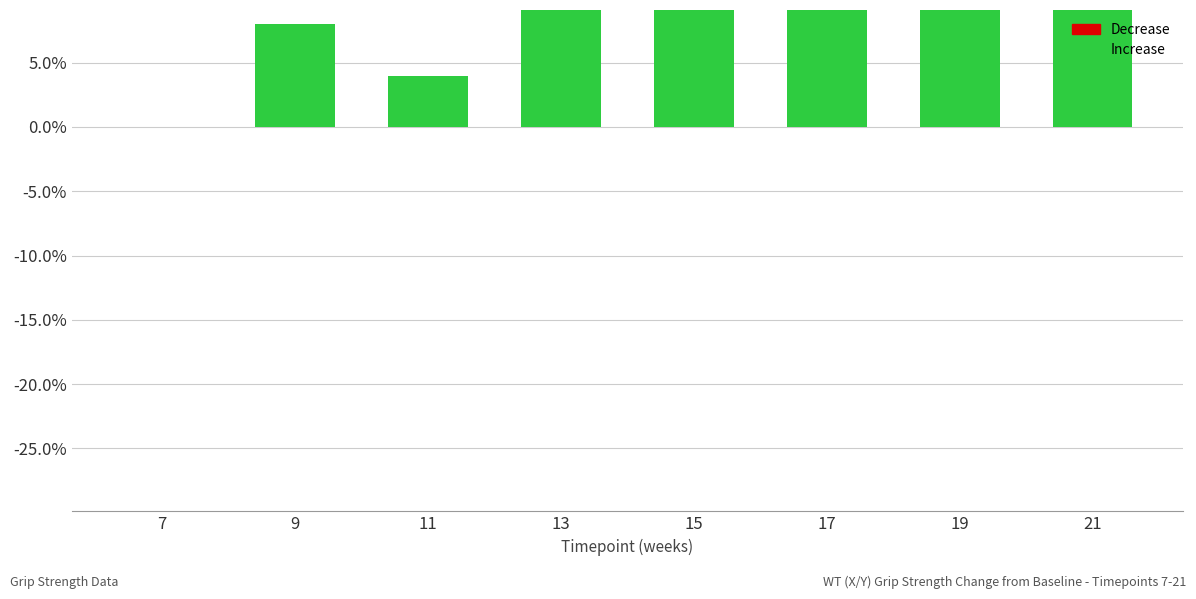

Rank the categories by value from highest to lowest.

15, 17, 19, 21, 13, 9, 11, 7